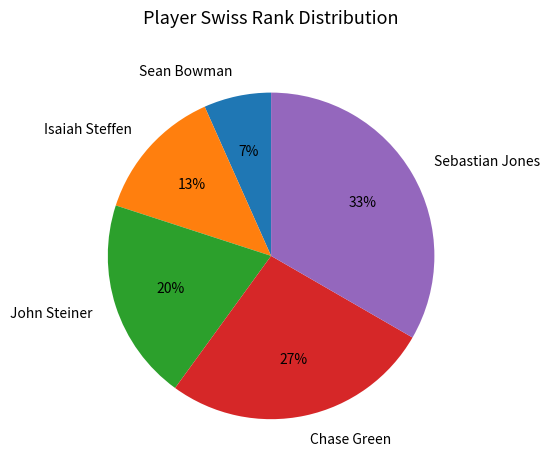

Approximately how many times larger is the value at John Steiner compared to Sebastian Jones?

0.6